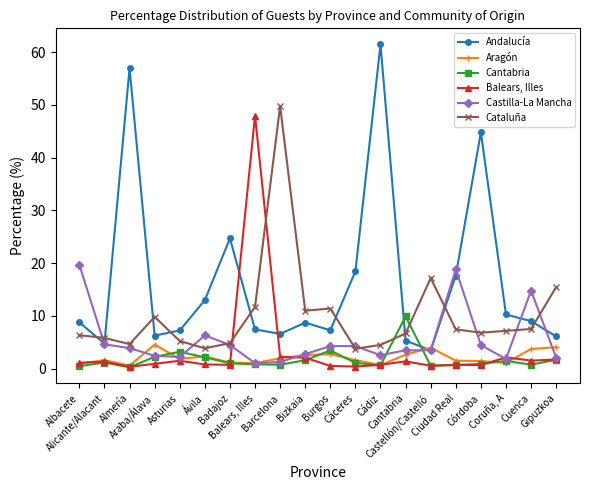

What is the difference between the maximum and minimum values in the Cataluña series?

46.0